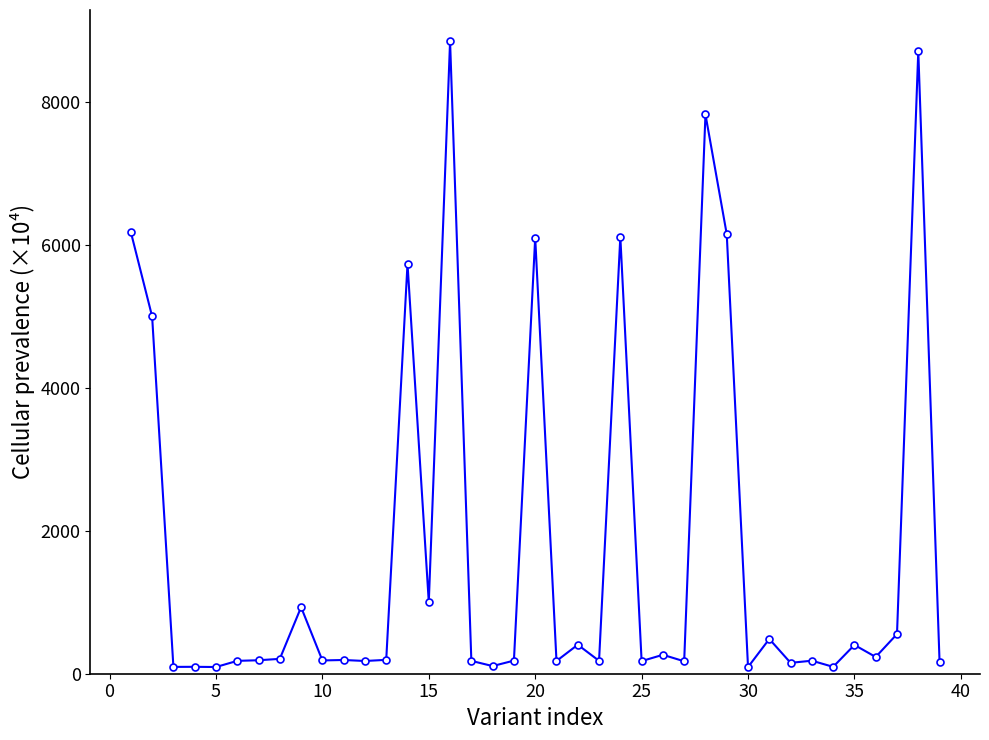

What is the difference between the maximum and second lowest values?

8759.4